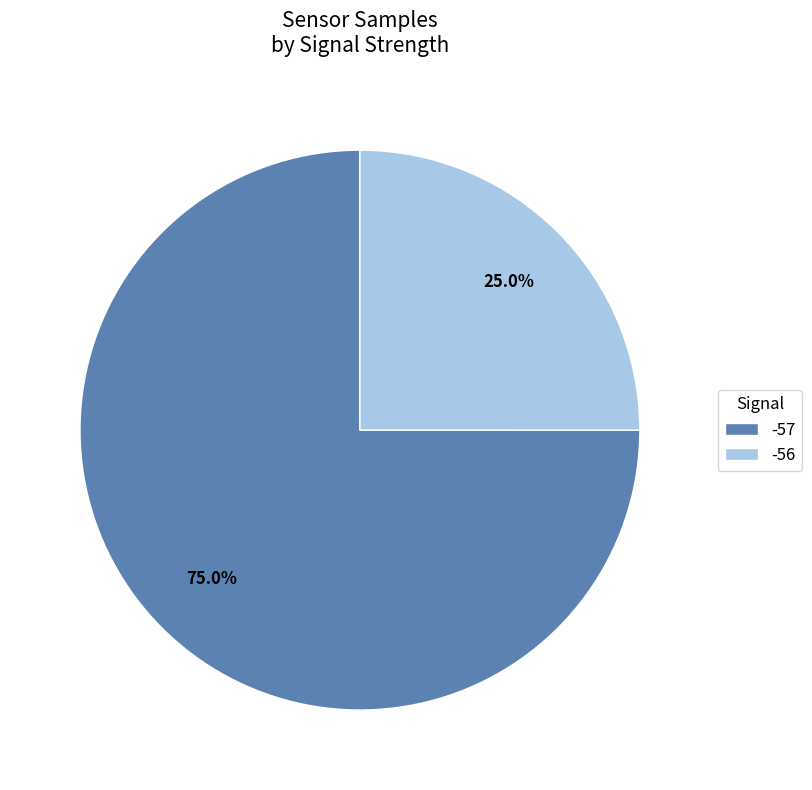

What is the ratio of the value at -57 to the value at -56?

3.0